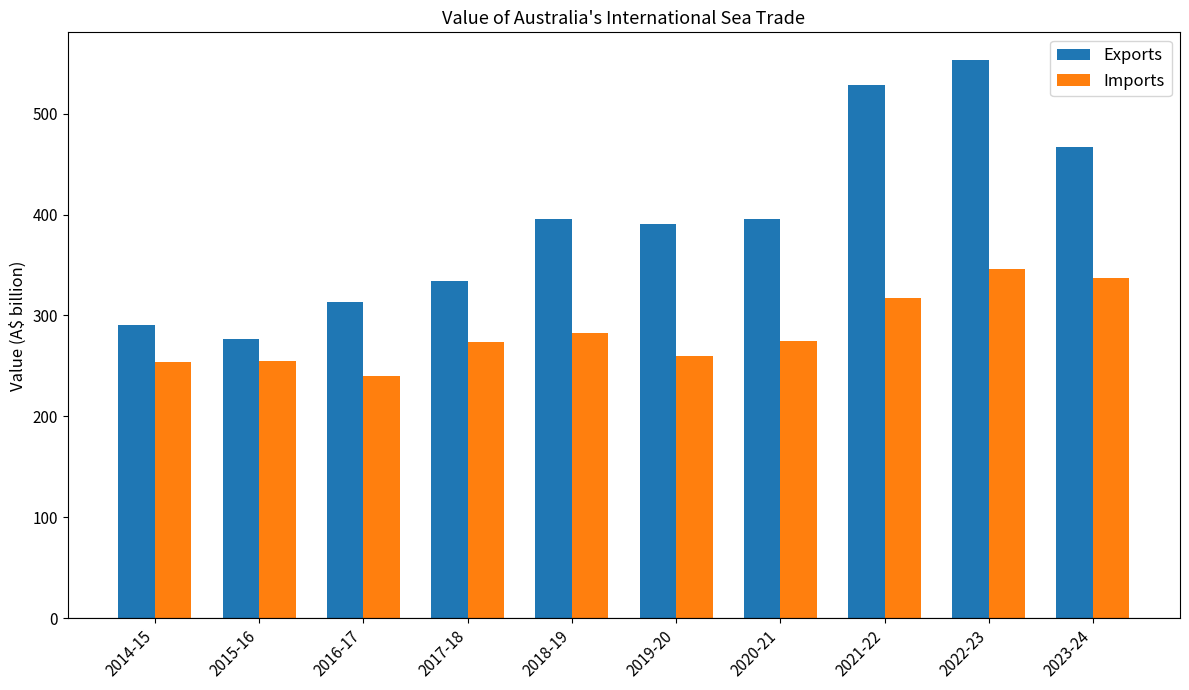

What is the total value across all series at 2020-21?

670.7